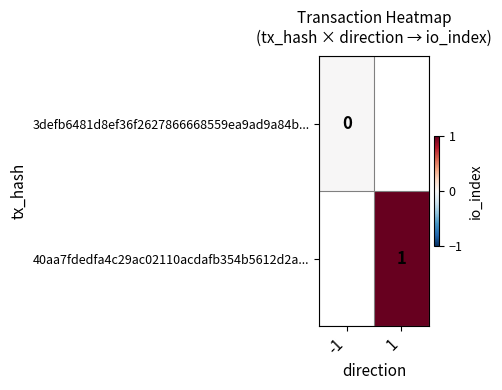

The 40aa7fdedfa4c29ac02110acdafb354b5612d2a... series shows 1 at 1. True or false?

True